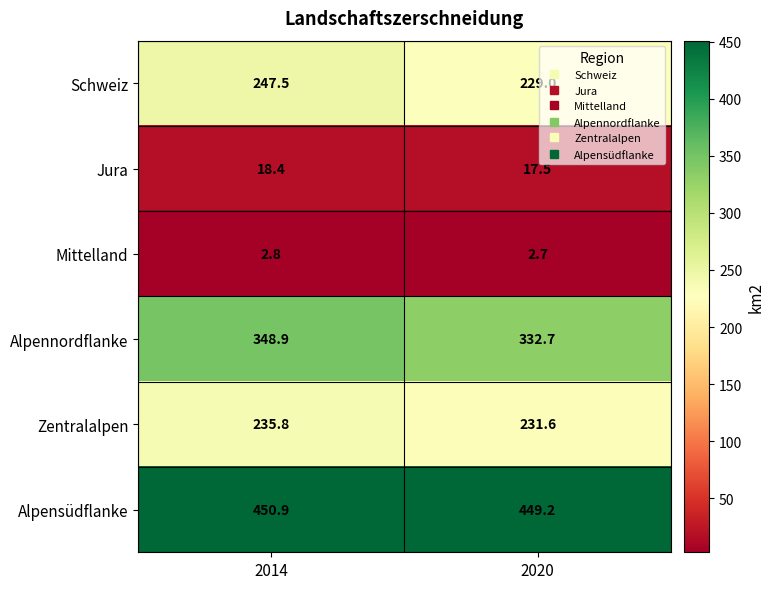

Reading right to left, transcribe all the data shown in this chart.

Schweiz: 229.0	247.5
Jura: 17.5	18.4
Mittelland: 2.7	2.8
Alpennordflanke: 332.7	348.9
Zentralalpen: 231.6	235.8
Alpensüdflanke: 449.2	450.9